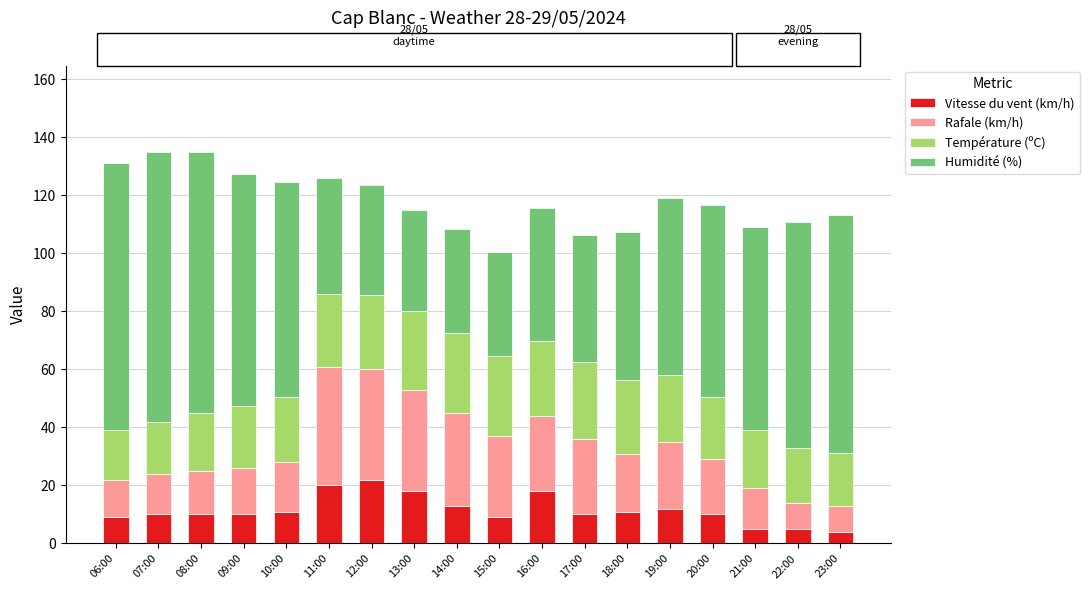

What is the average value of the Vitesse du vent (km/h) series?

11.5